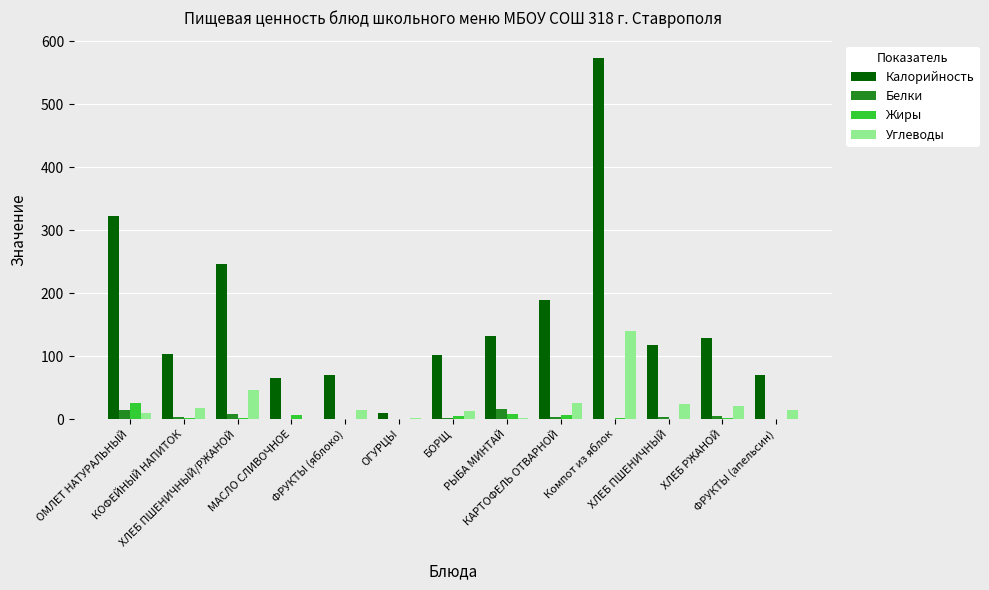

Which series has the largest total across all categories?

Калорийность